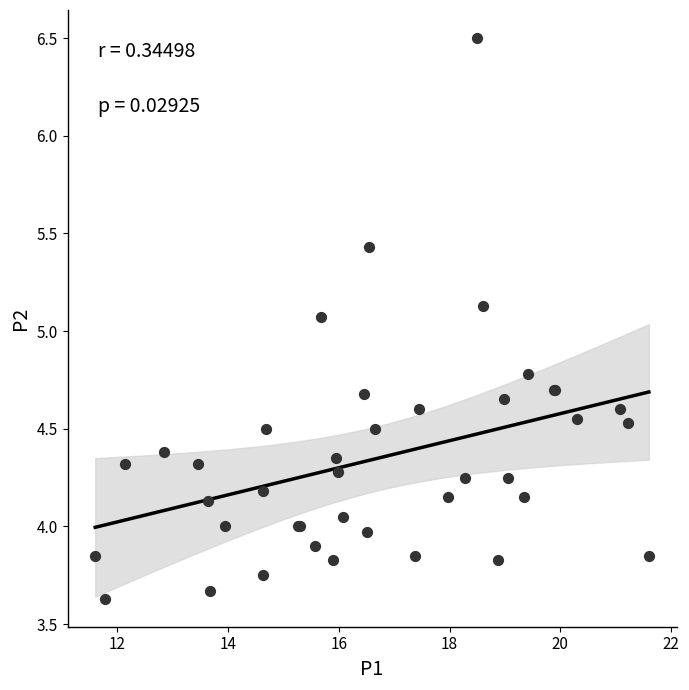

What Y value in the scatter plot is closest to 5?

5.1